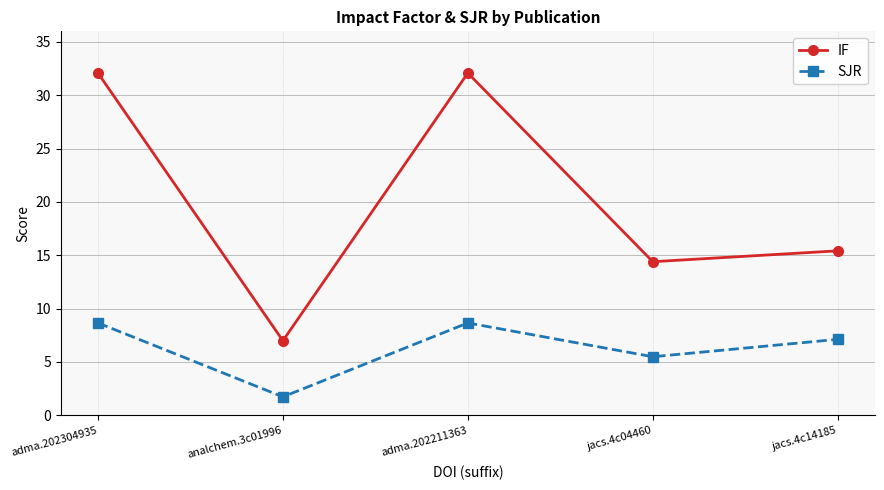

Reading right to left, what are all the values shown in this chart?

IF: jacs.4c14185=15.4	jacs.4c04460=14.4	adma.202211363=32.1	analchem.3c01996=7.0	adma.202304935=32.1
SJR: jacs.4c14185=7.1	jacs.4c04460=5.5	adma.202211363=8.7	analchem.3c01996=1.7	adma.202304935=8.7